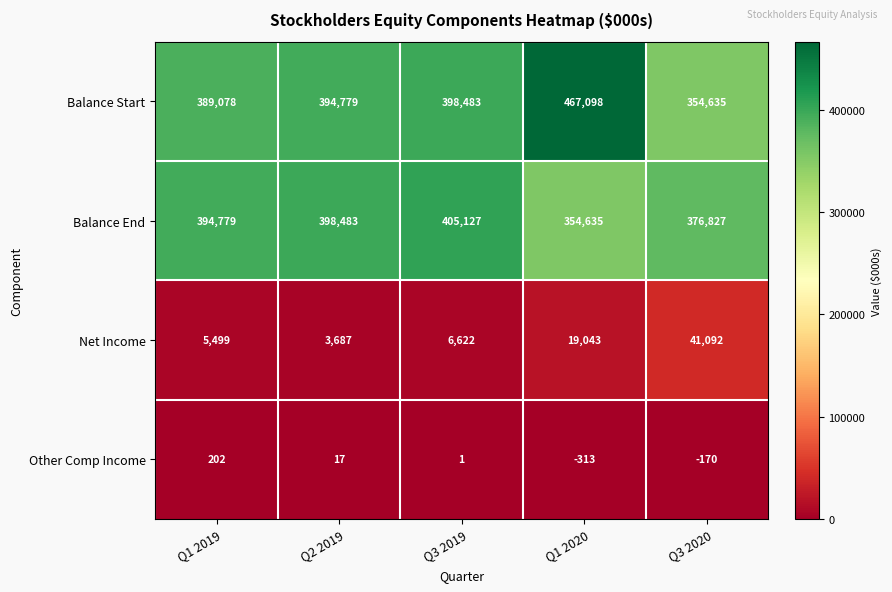

Rank the series by their maximum value, from lowest to highest.

Other Comp Income, Net Income, Balance End, Balance Start